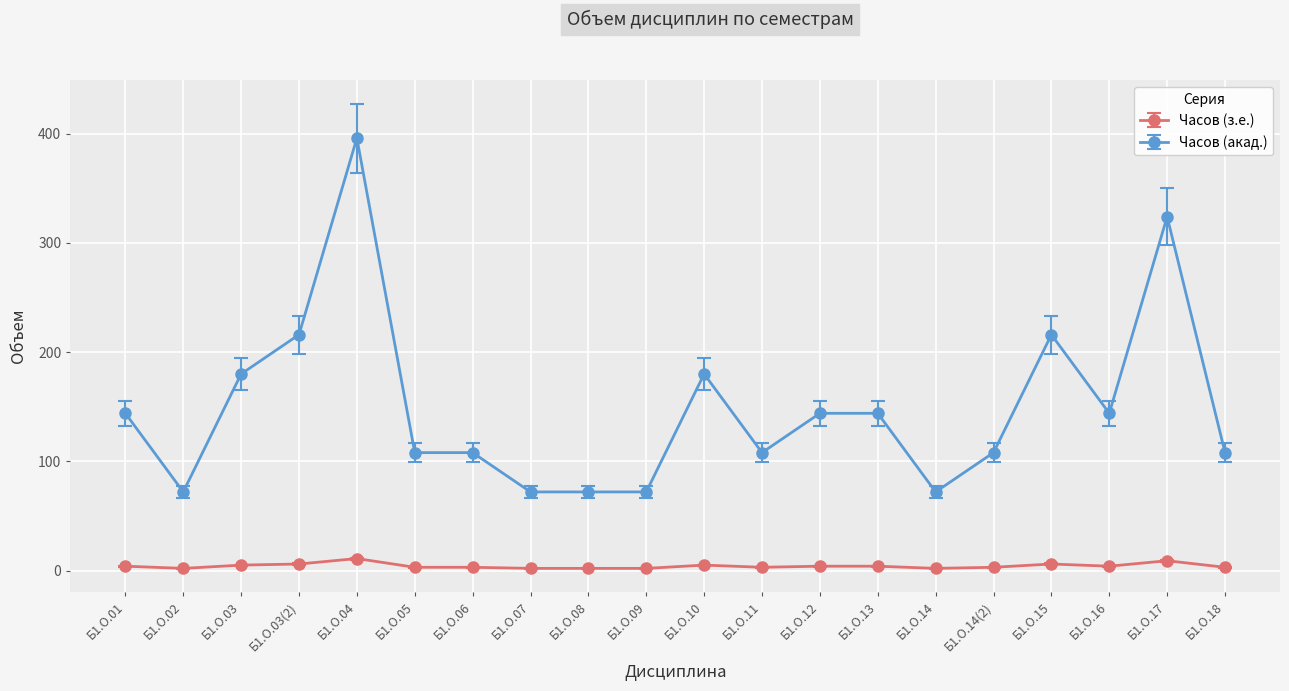

What position from the right is Б1.О.10?

10